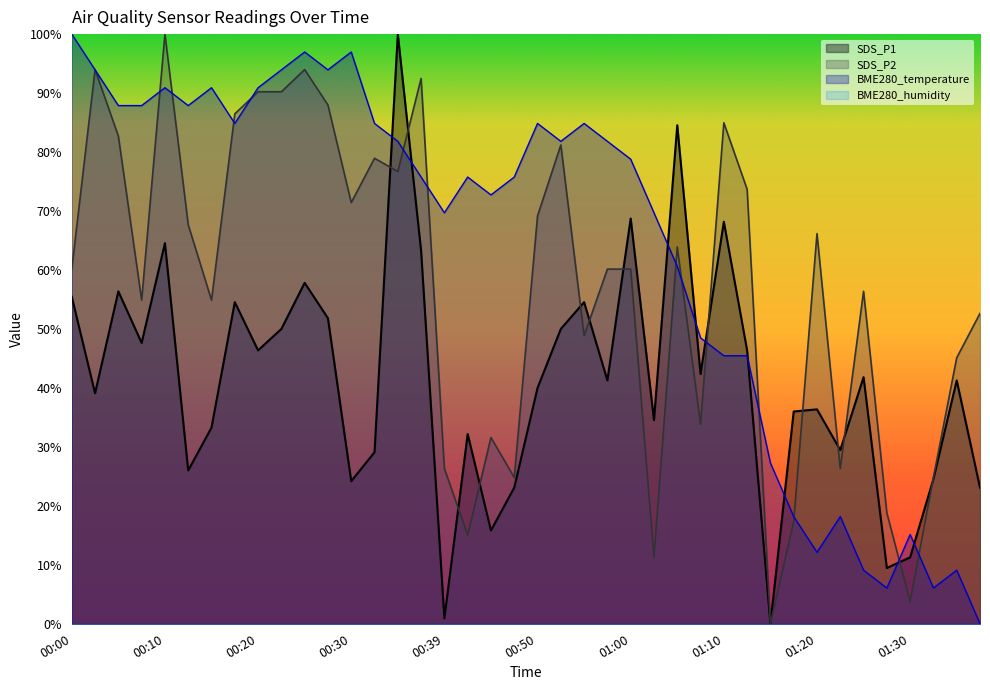

At which category does SDS_P1 reach its first local valley?

00:02